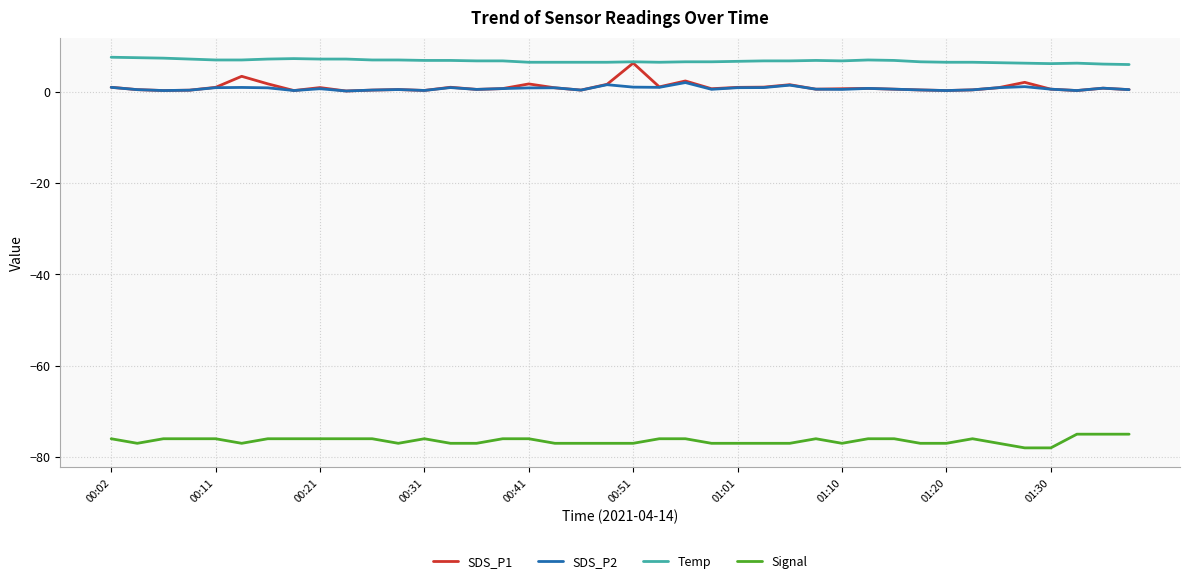

True or false: SDS_P1 and Signal cross at least once.

False